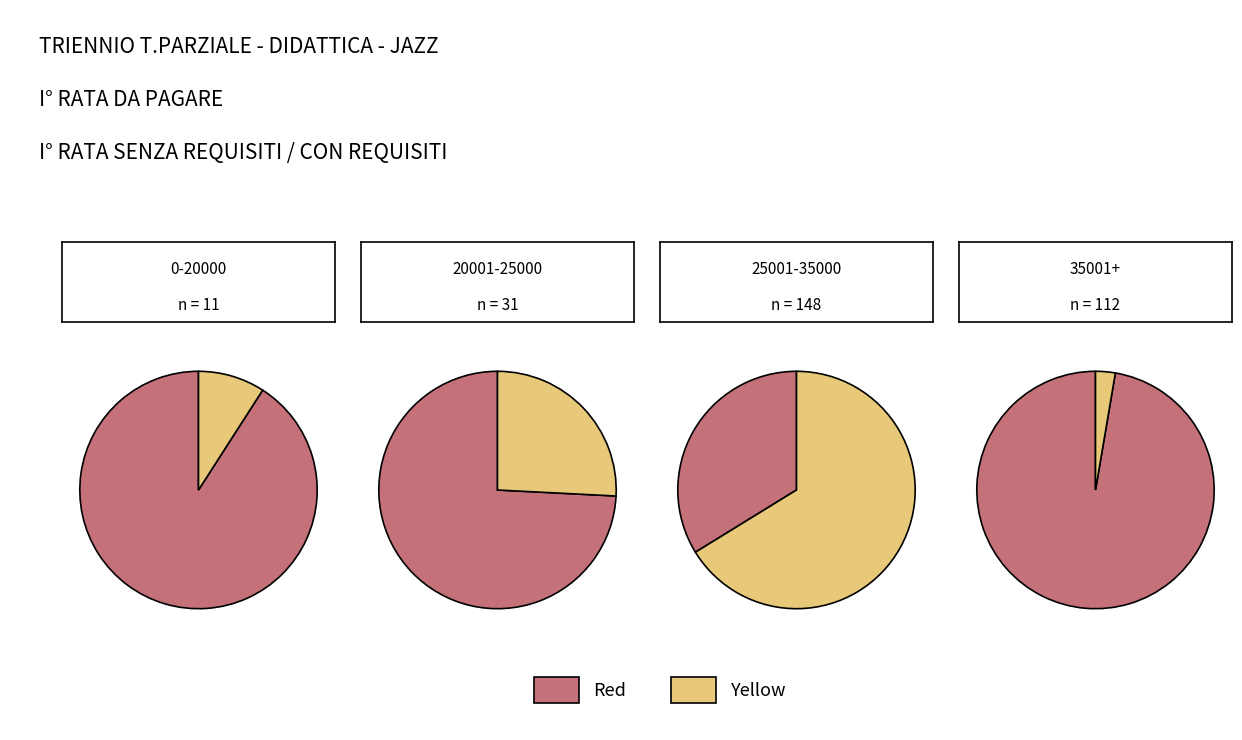

True or false: 3 accounts for 13% of the total.

False